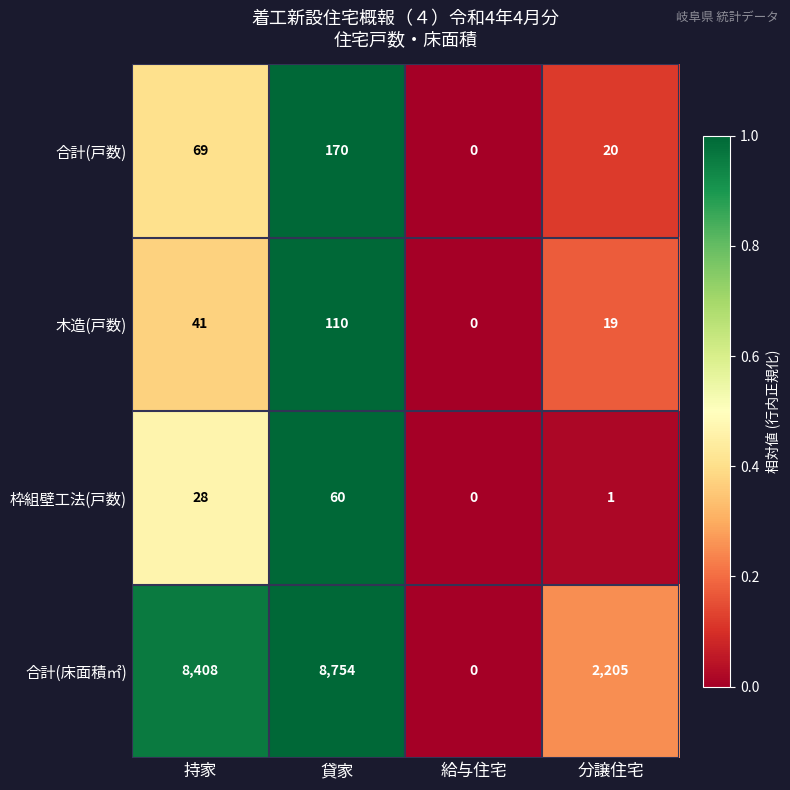

At which category is the sum across all series the highest?

貸家